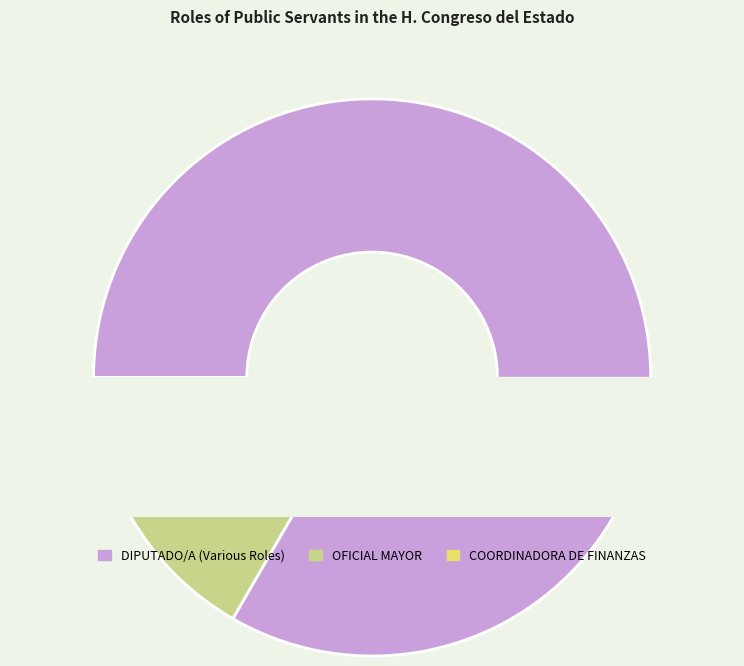

Is it true that OFICIAL MAYOR is 8% of the pie?

True